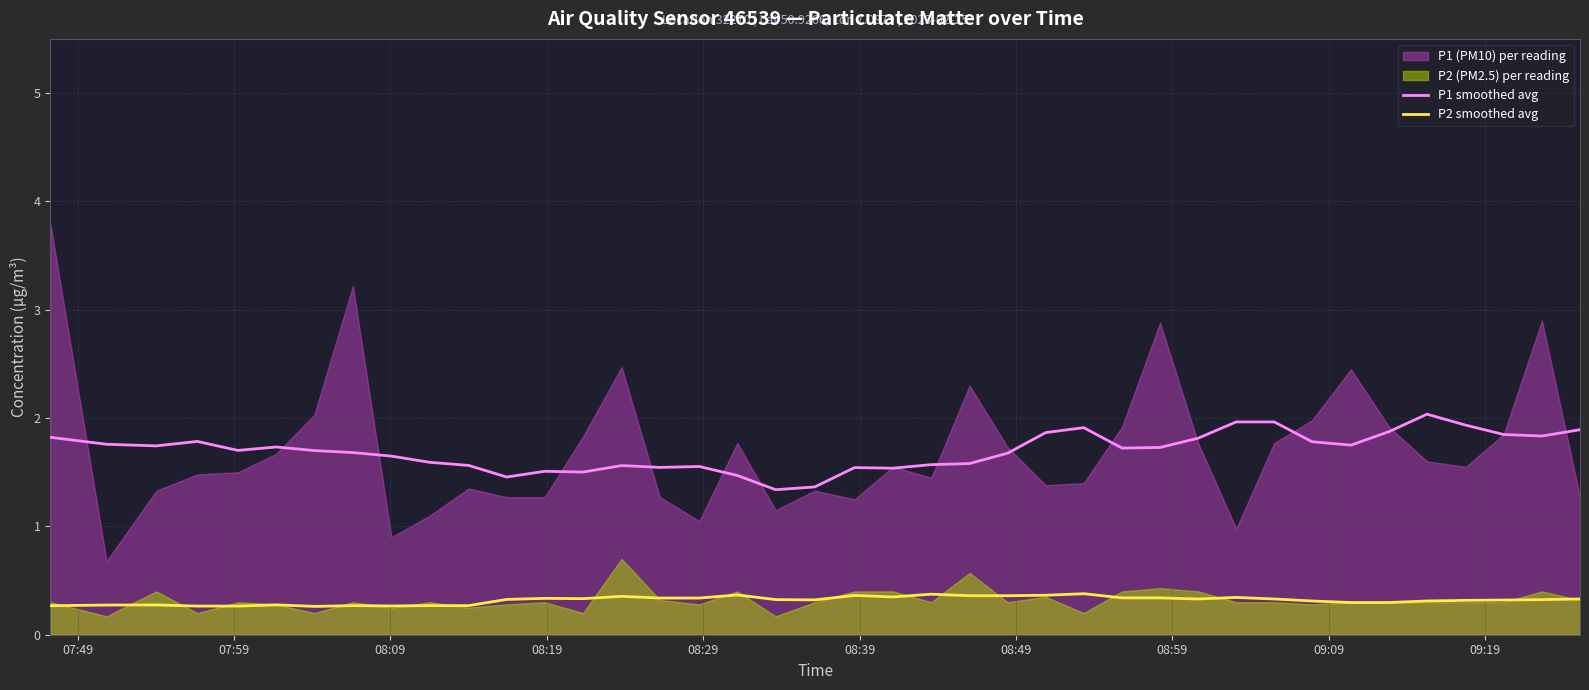

True or false: P1 smoothed avg and P2 smoothed avg intersect in this chart.

False